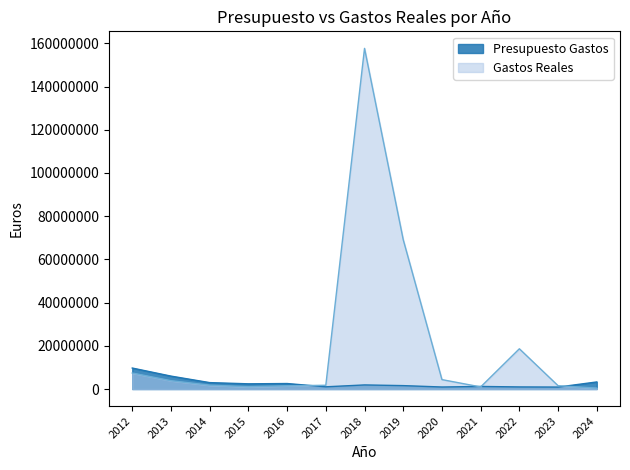

Which series ends up on top after the final intersection of Gastos Reales and Presupuesto Gastos?

Presupuesto Gastos